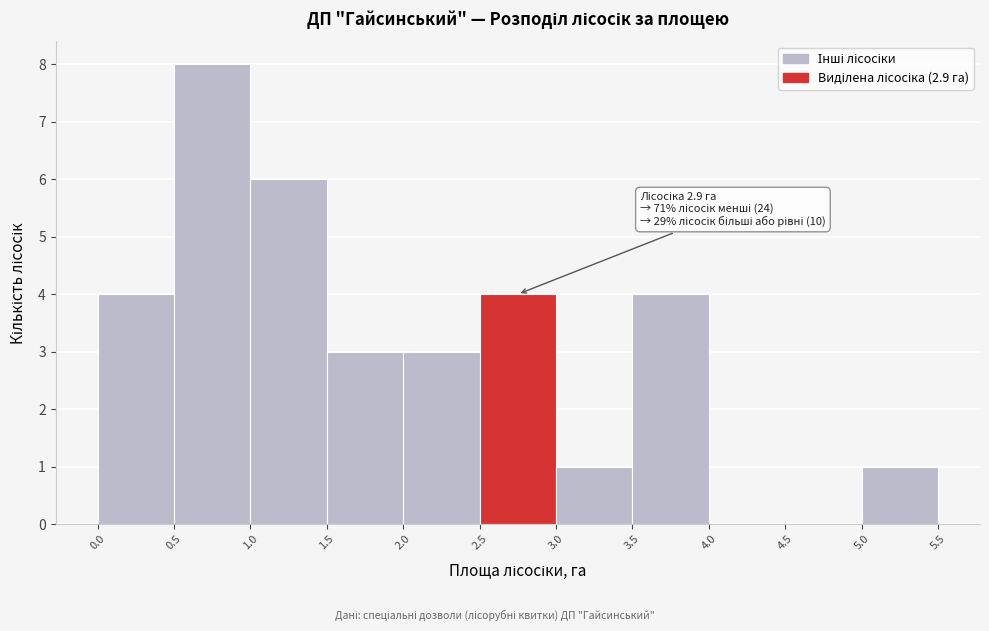

Which range on the x-axis has the tallest bar?

0.5 to 1.0